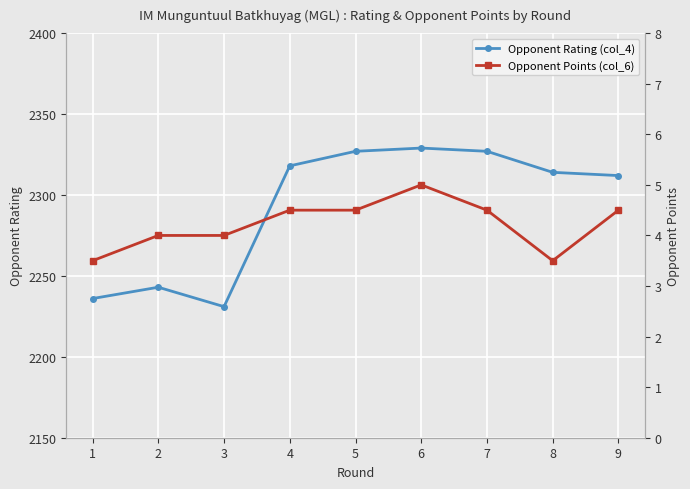

How many series are shown in this chart?

2